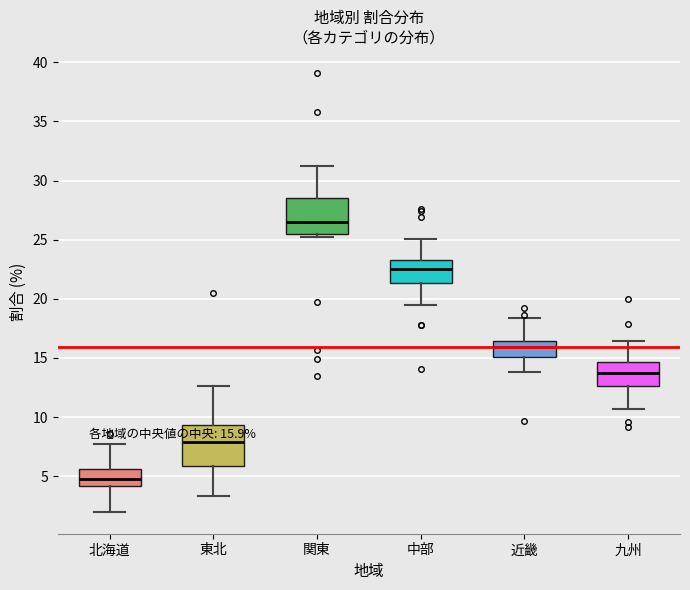

Which box's median line is the lowest?

北海道